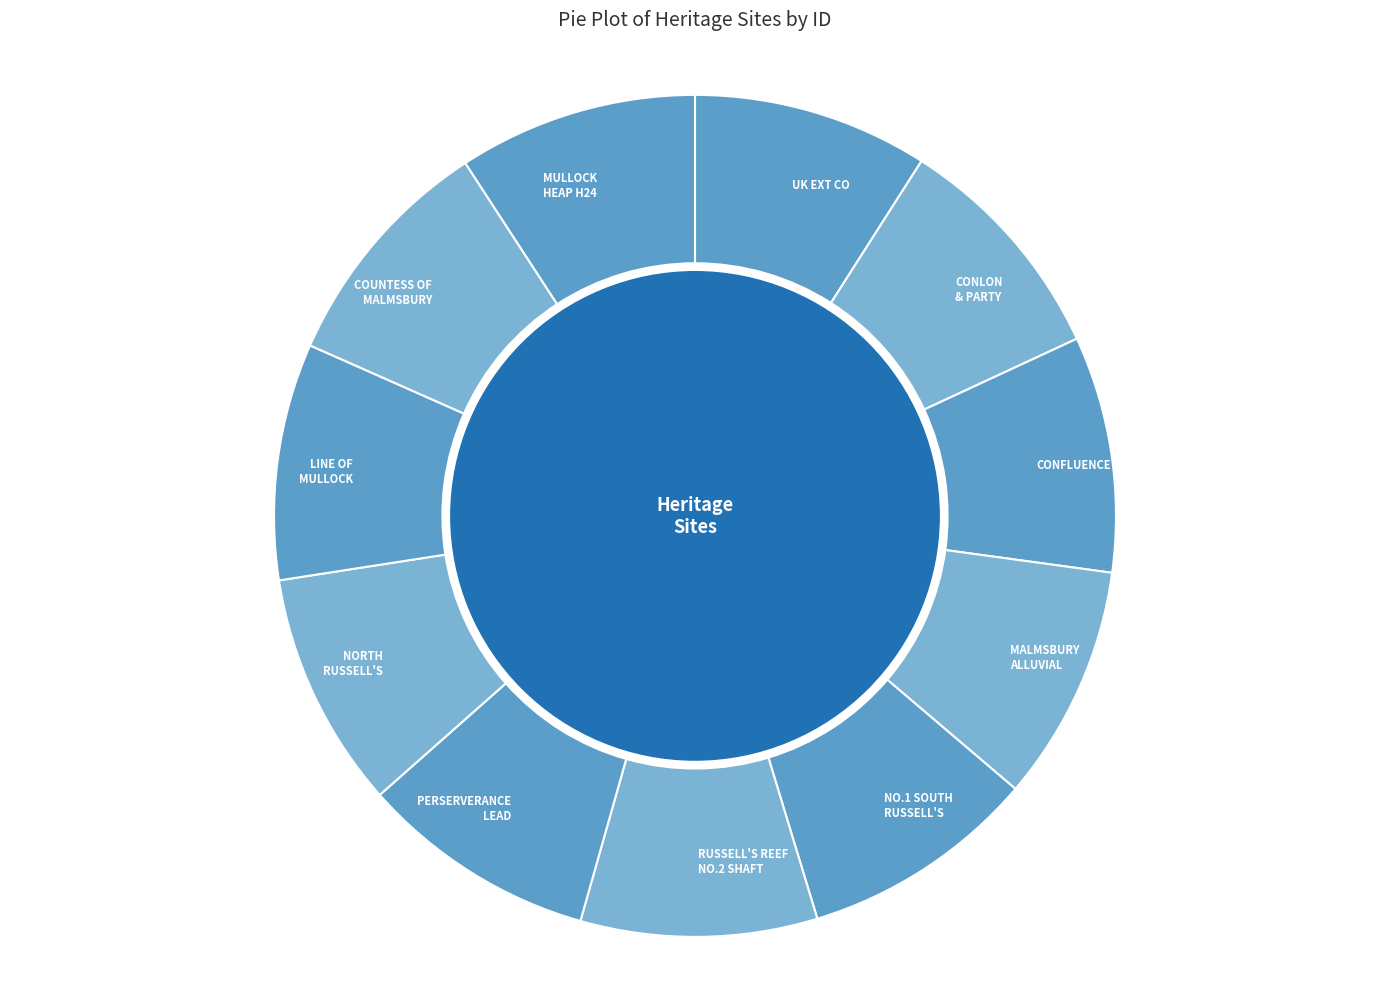

Is the sum of PERSERVERANCE LEAD and NO.1 SOUTH RUSSELL'S greater than half?

No